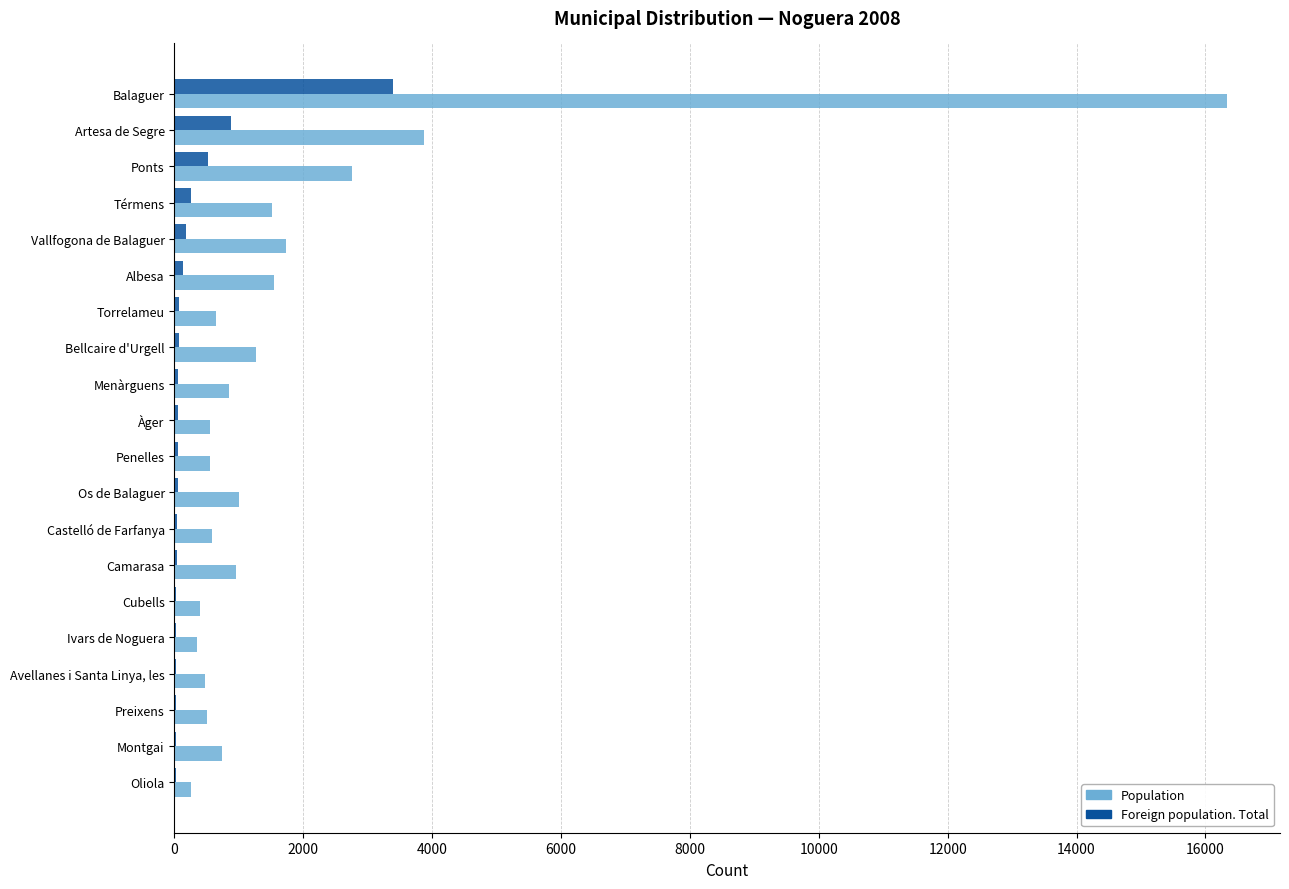

The Population series shows 750 at Albesa. True or false?

False